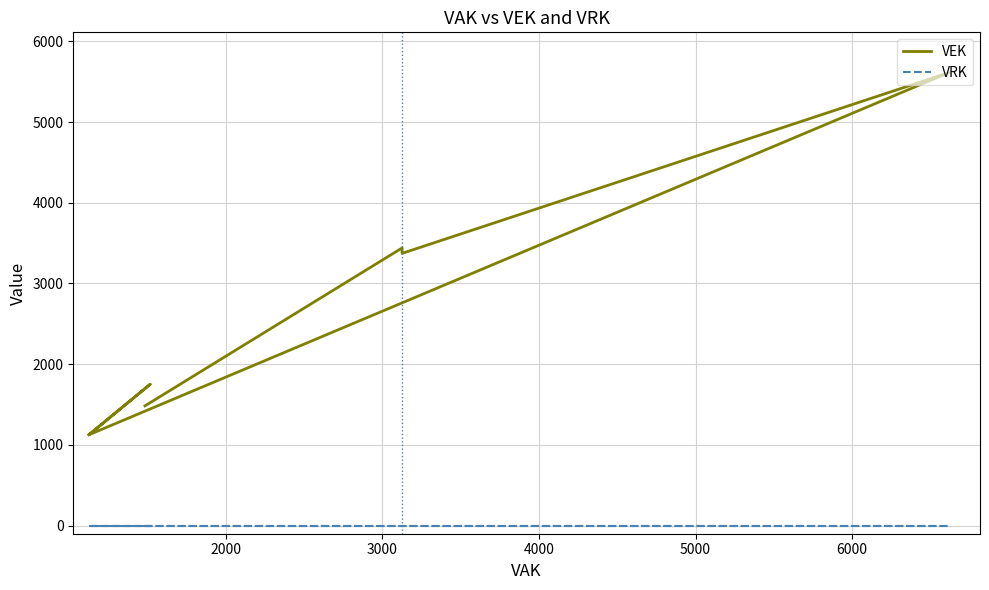

True or false: VEK and VRK cross at least once.

False